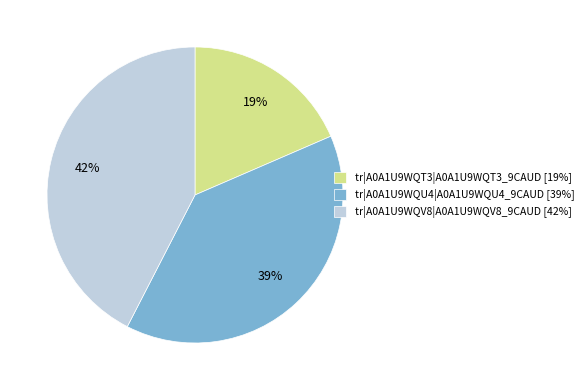

Is the sum of tr|A0A1U9WQU4|A0A1U9WQU4_9CAUD and tr|A0A1U9WQV8|A0A1U9WQV8_9CAUD greater than half?

Yes